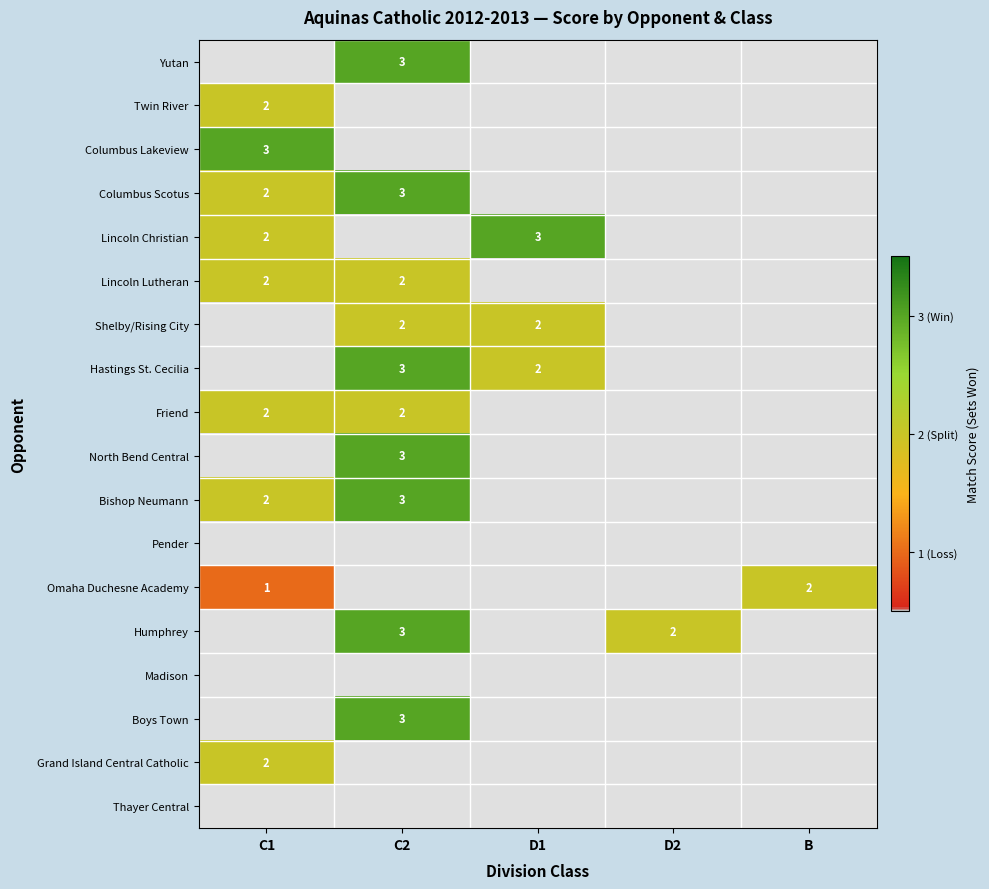

Is it true that Lincoln Lutheran equals 3 at C1?

False